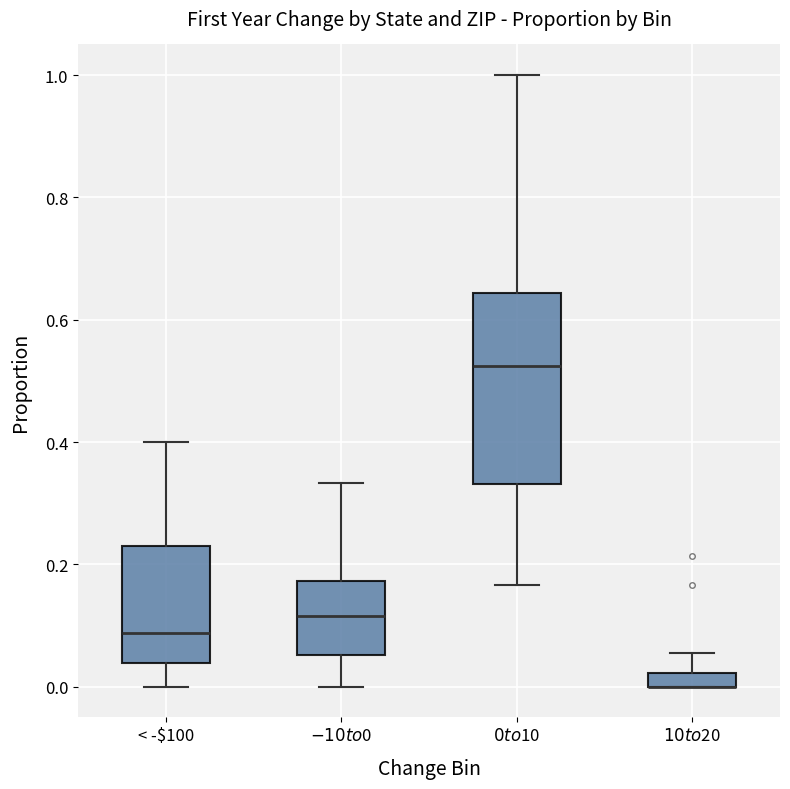

Which box is the tallest, from its lower edge to its upper edge?

$0 to $10